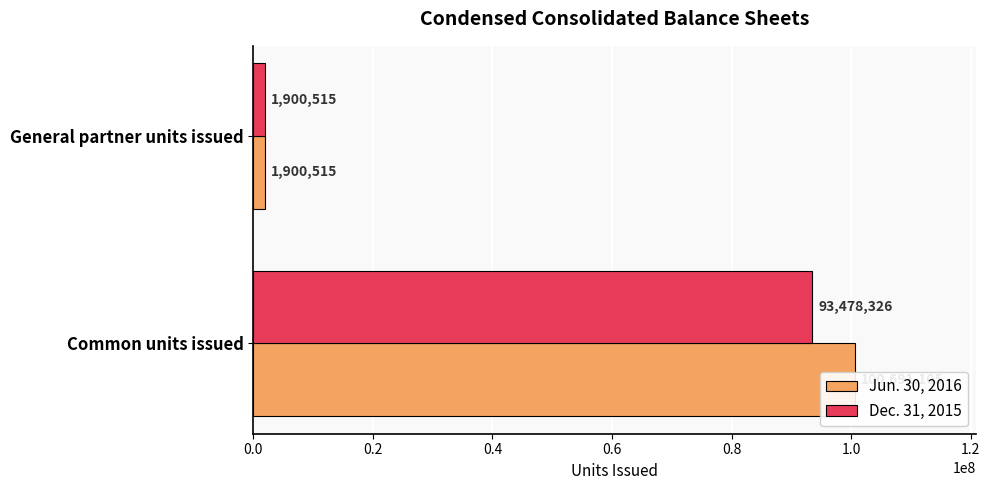

Reading right to left, extract all data points from this chart.

Jun. 30, 2016: 1900515	100691105
Dec. 31, 2015: 1900515	93478326